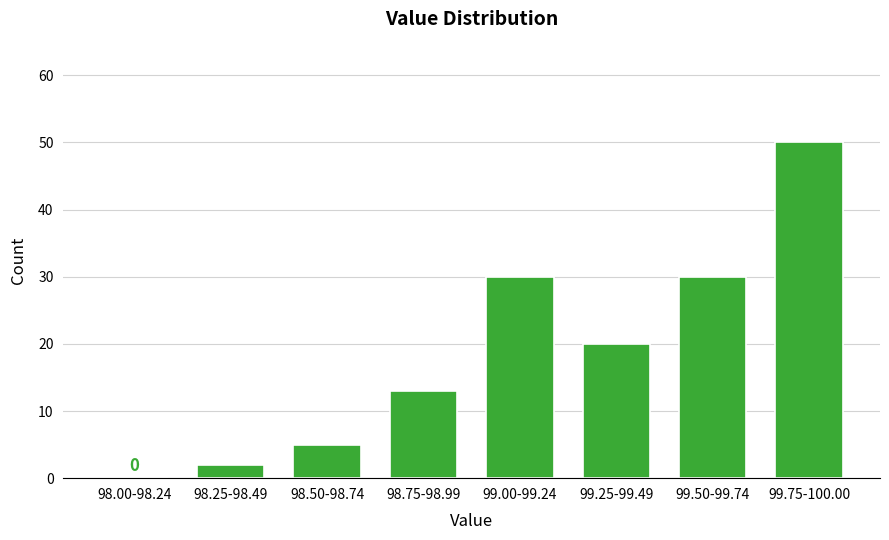

Reading left to right, transcribe all the data shown in this chart.

98.00-98.24=0	98.25-98.49=2	98.50-98.74=5	98.75-98.99=13	99.00-99.24=30	99.25-99.49=20	99.50-99.74=30	99.75-100.00=50